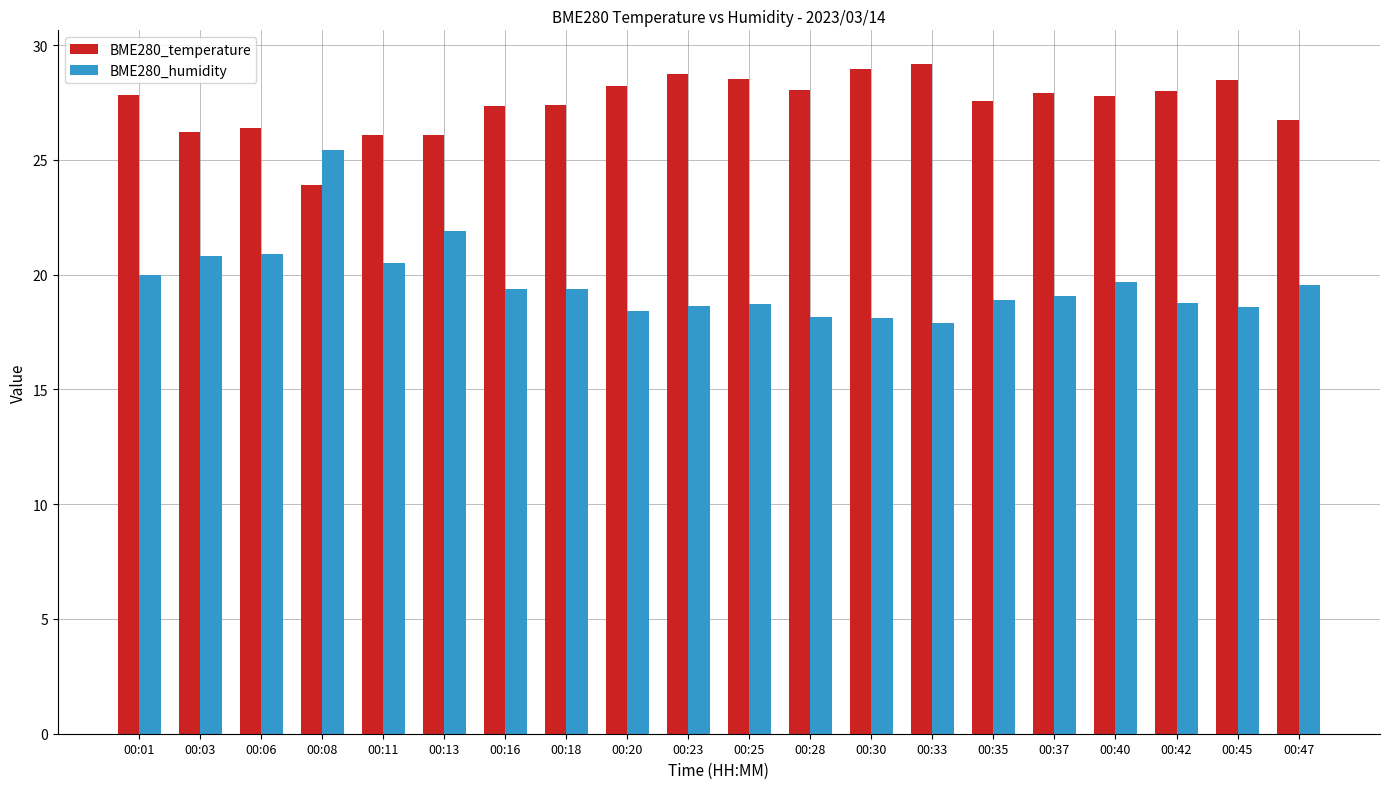

How many series are shown in this chart?

2